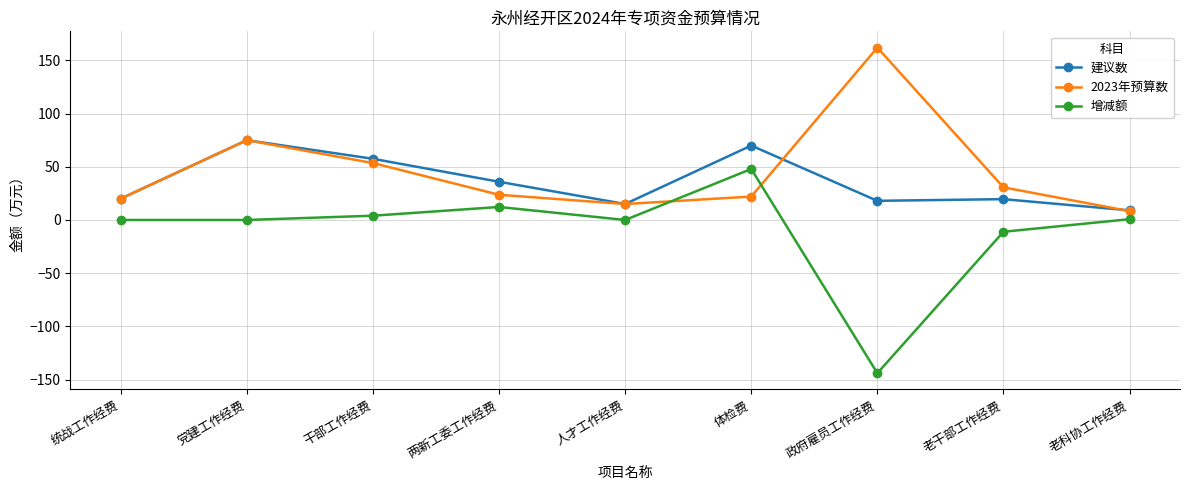

What is the label of the 8th point from the right?

党建工作经费